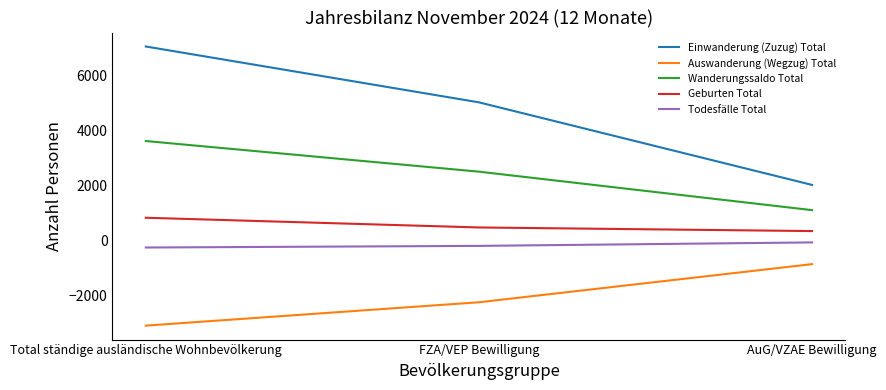

The value of Wanderungssaldo Total at AuG/VZAE Bewilligung is 1111. True or false?

True